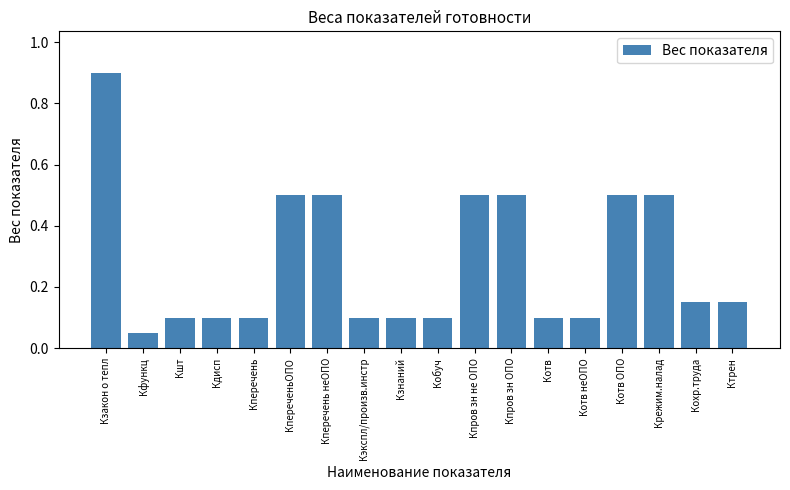

Between Кфункц and Кпров зн не ОПО, which is larger?

Кпров зн не ОПО